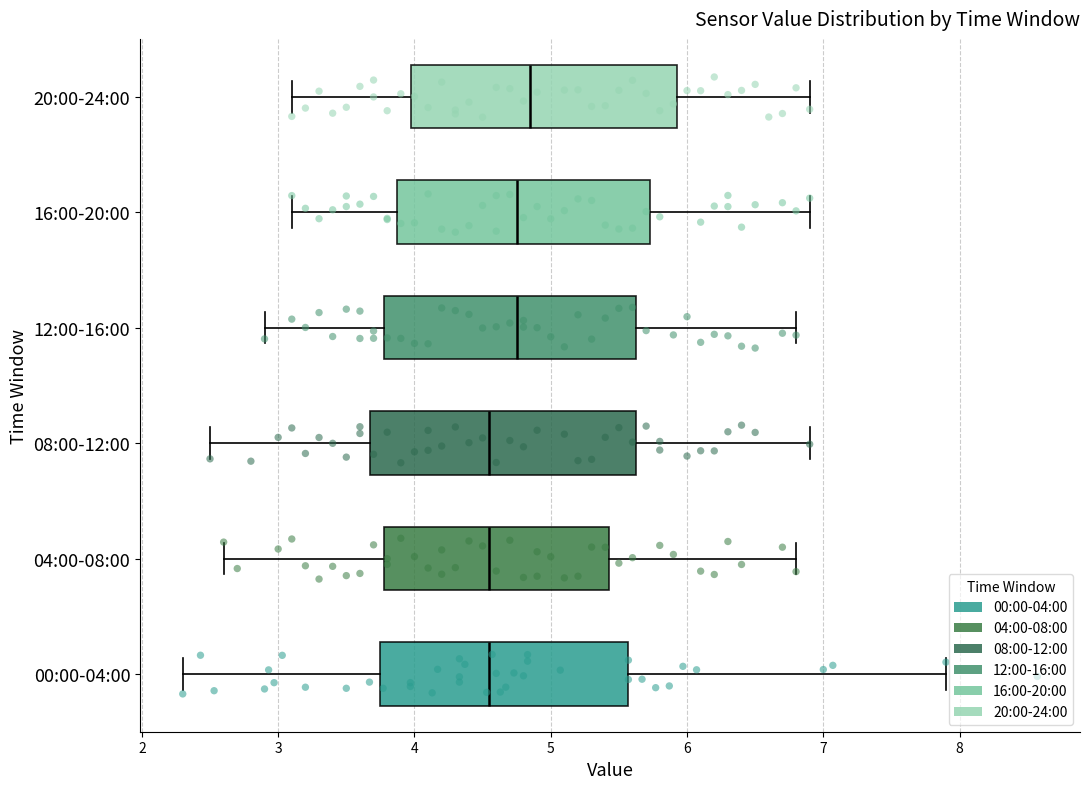

Where does the right whisker of the box for 12:00-16:00 end on the x-axis? The values are not printed on the chart, so give them approximately, as read against the axis.

6.8